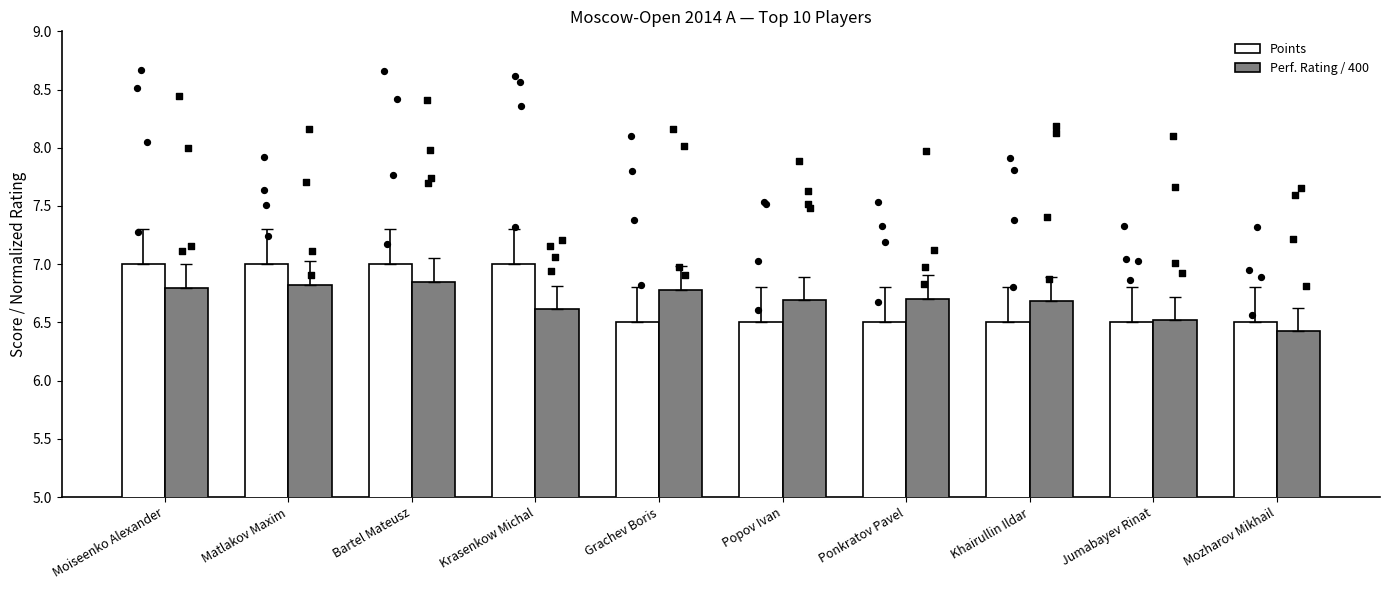

At how many categories does at least one series exceed 6?

10